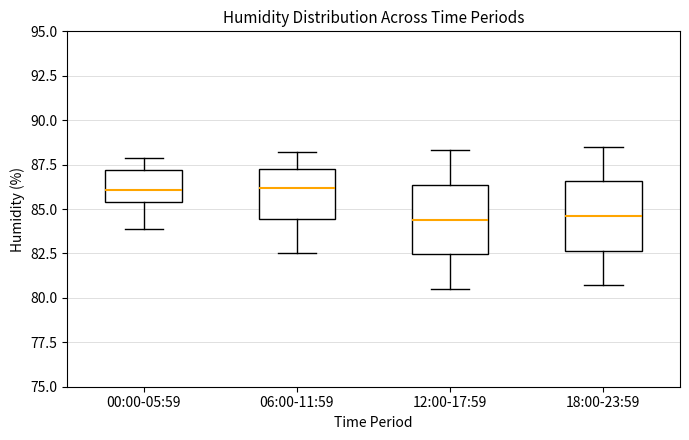

Reading left to right, transcribe this box plot: for each box, give where its median line is, the range the box spans, and where its two whiskers end, as read against the y-axis. The values are not printed on the chart, so give them approximately, as read against the axis.

00:00-05:59: median 86.0, box 85.5 to 87.0, whiskers 84.0 to 88.0
06:00-11:59: median 86.0, box 84.5 to 87.0, whiskers 82.5 to 88.0
12:00-17:59: median 84.5, box 82.5 to 86.5, whiskers 80.5 to 88.5
18:00-23:59: median 84.5, box 82.5 to 86.5, whiskers 80.5 to 88.5